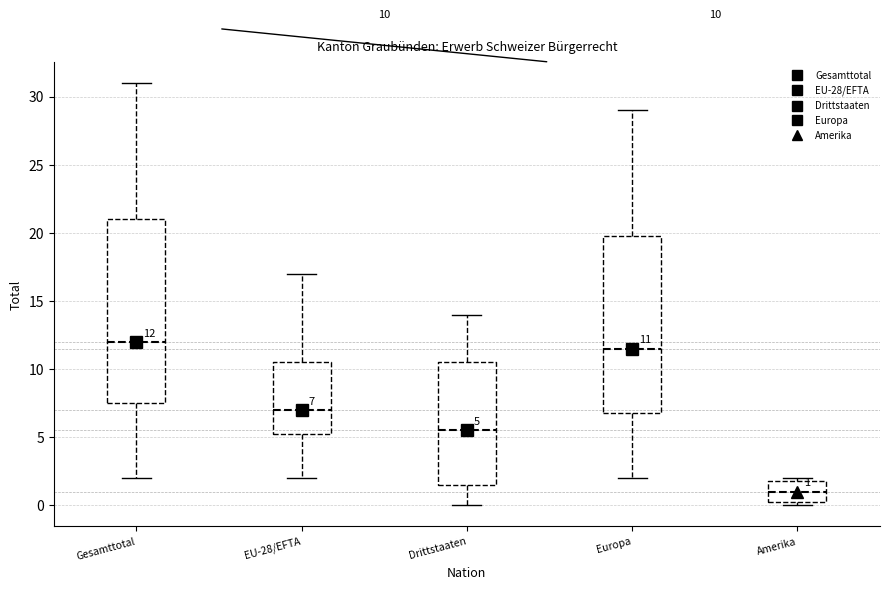

Comparing the boxes themselves (not the whiskers), which one is the tallest?

Gesamttotal